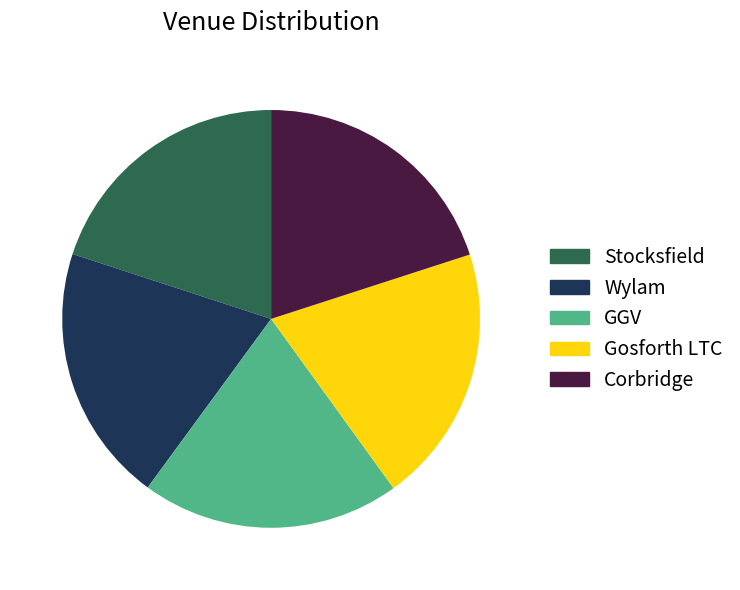

How many slices are in this pie chart?

5